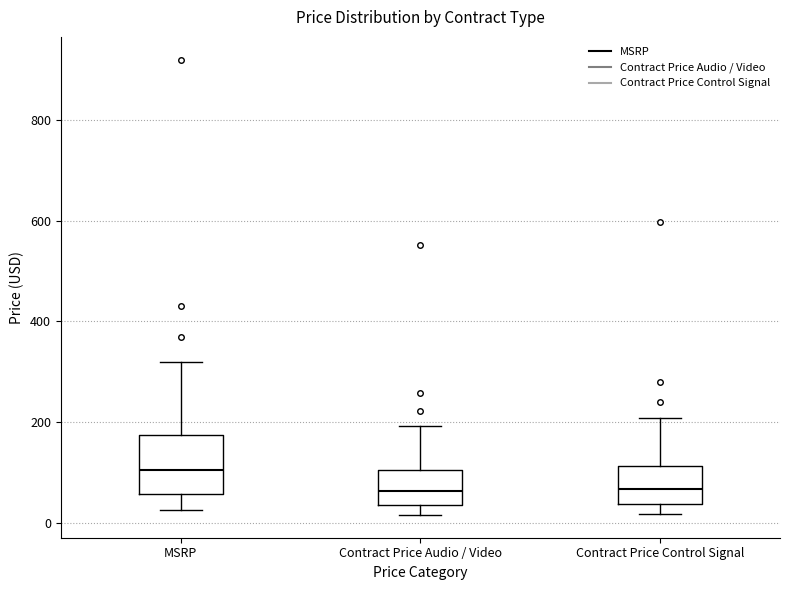

Reading left to right, read every box against the y-axis: the position of its median line, the range the box covers, and the ends of its whiskers. The values are not printed on the chart, so give them approximately, as read against the axis.

MSRP: median 100, box 60 to 180, whiskers 20 to 320
Contract Price Audio / Video: median 60, box 40 to 100, whiskers 20 to 200
Contract Price Control Signal: median 60, box 40 to 120, whiskers 20 to 200